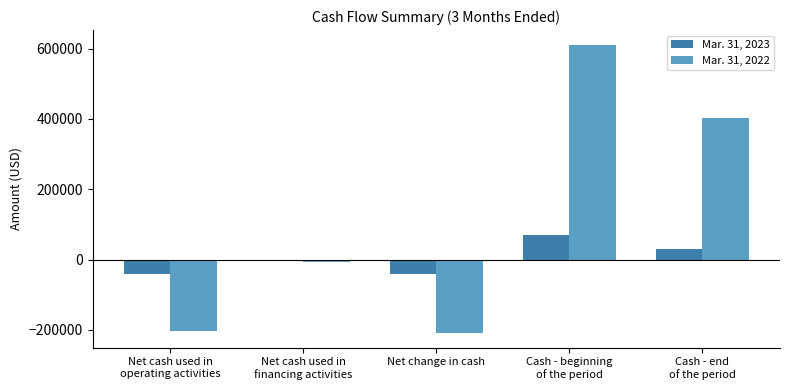

Which series has the largest total across all categories?

Mar. 31, 2022